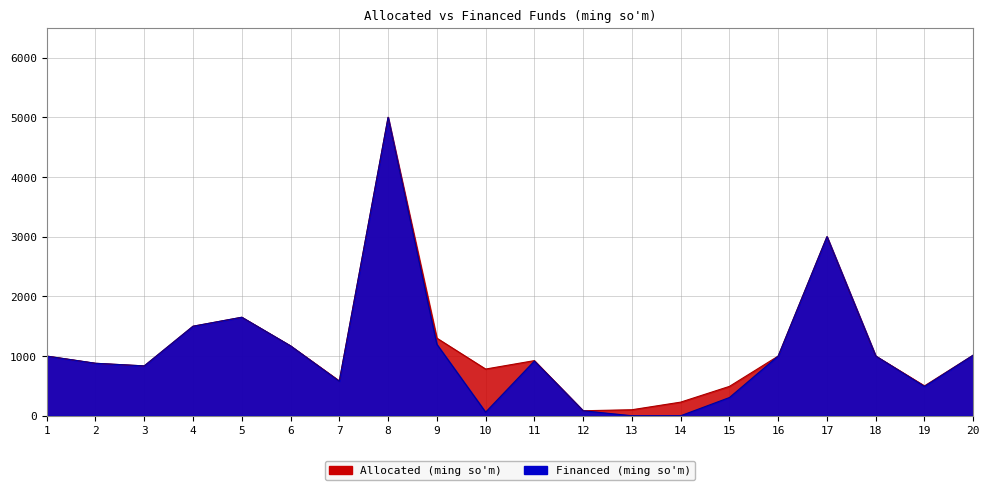

List the series in order of their peak value, lowest first.

Allocated (ming so'm), Financed (ming so'm)